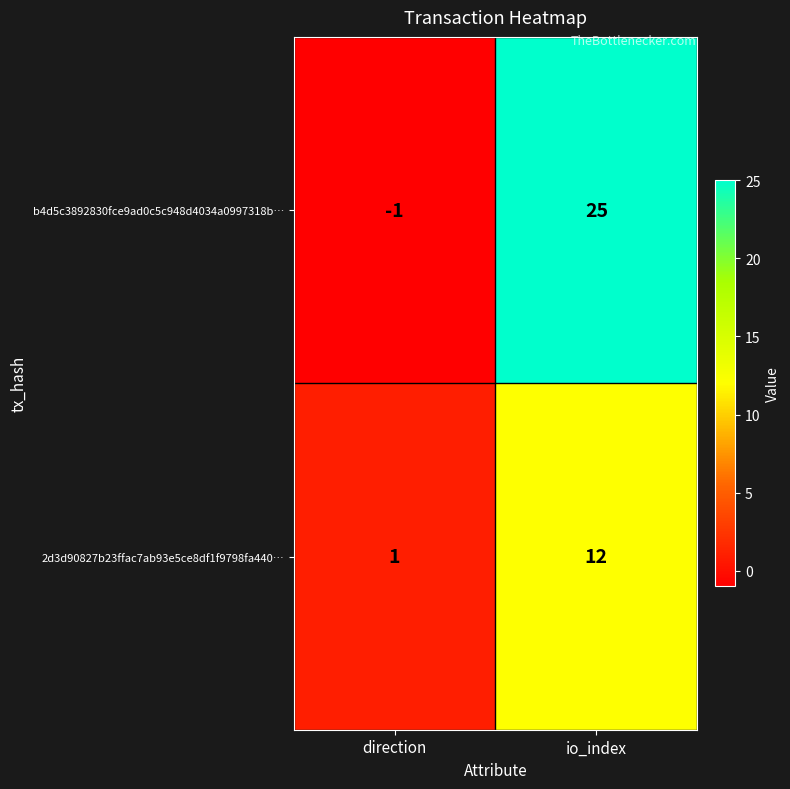

Which series changed the most between direction and io_index?

b4d5c3892830fce9ad0c5c948d4034a0997318b…